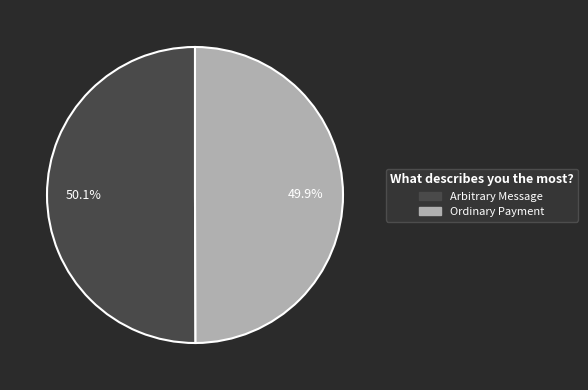

To the nearest percent, what is the combined percentage of Ordinary Payment and Arbitrary Message?

100%